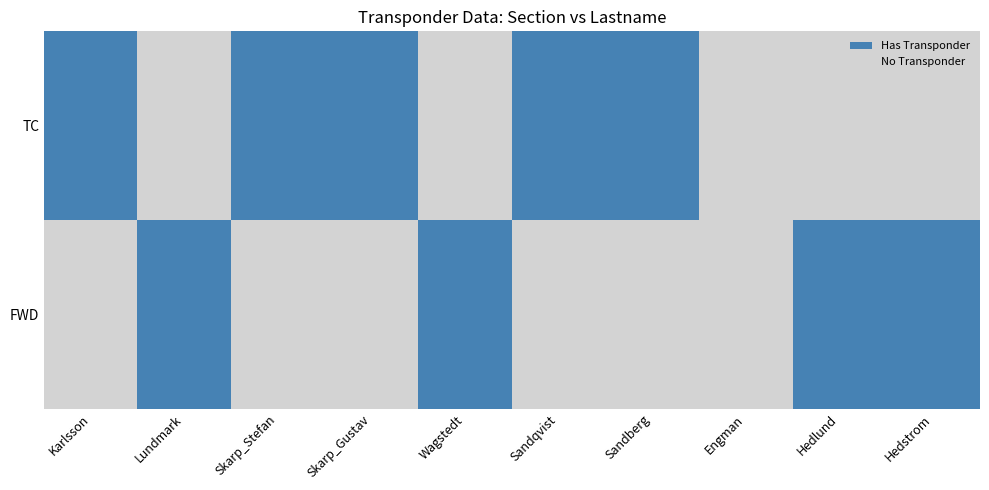

What is the maximum value shown in the chart?

1